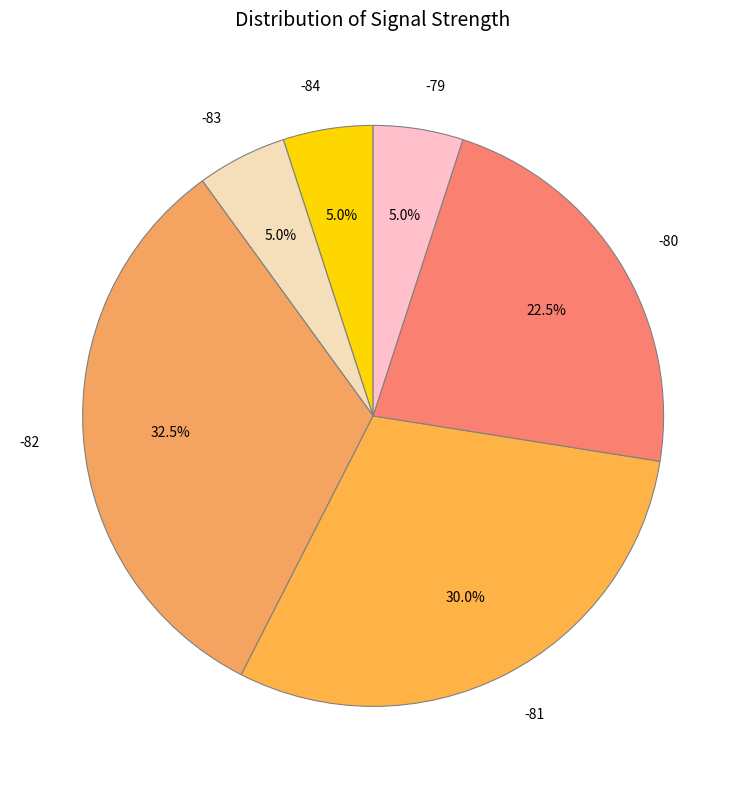

What percentage do -80 and -81 together represent?

52.5%